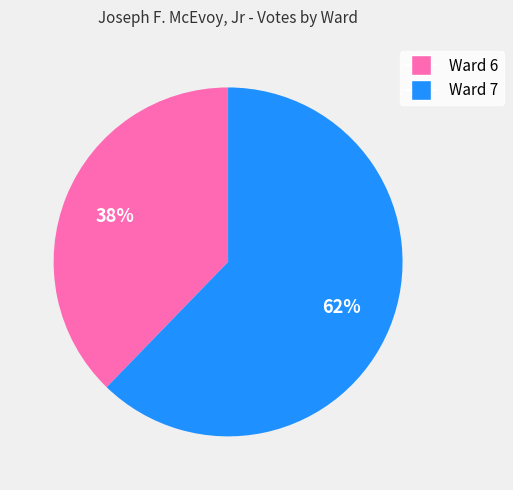

Is the sum of Ward 7 and Ward 6 greater than half?

Yes